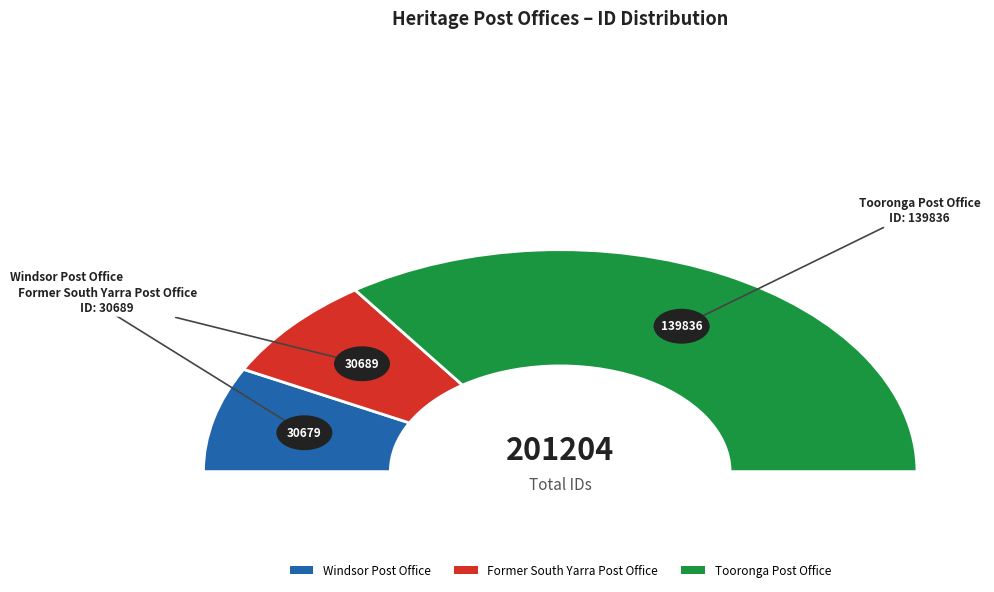

Which category has the biggest portion of the pie?

Tooronga Post Office